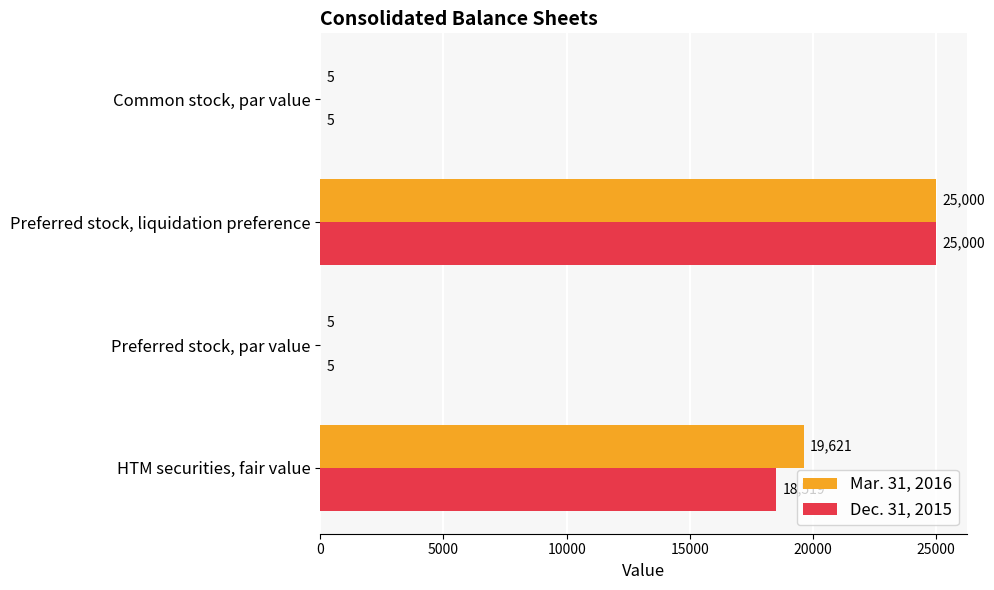

The Dec. 31, 2015 series shows 13957 at Preferred stock, liquidation preference. True or false?

False